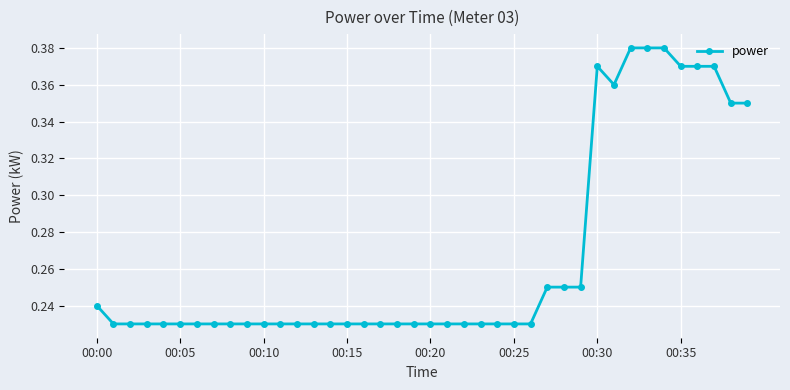

Is this an area chart (filled region under the line)?

No